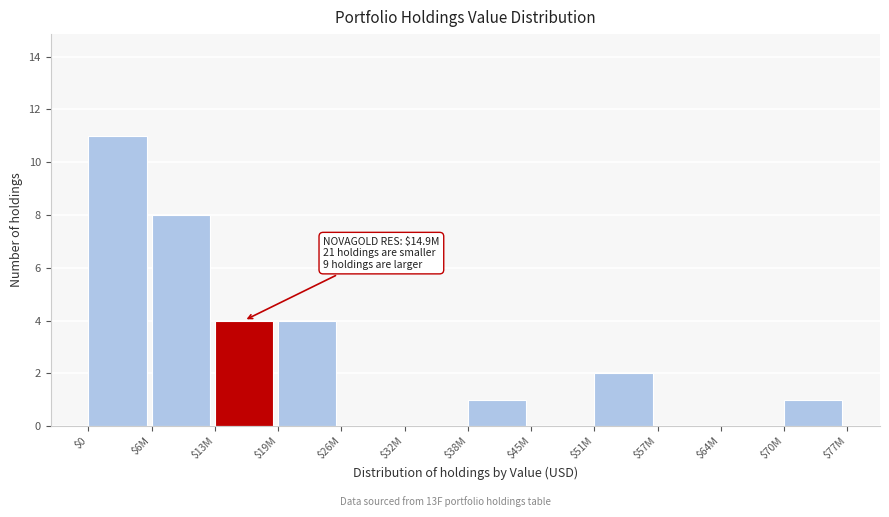

Which label corresponds to the largest value in the chart?

$0